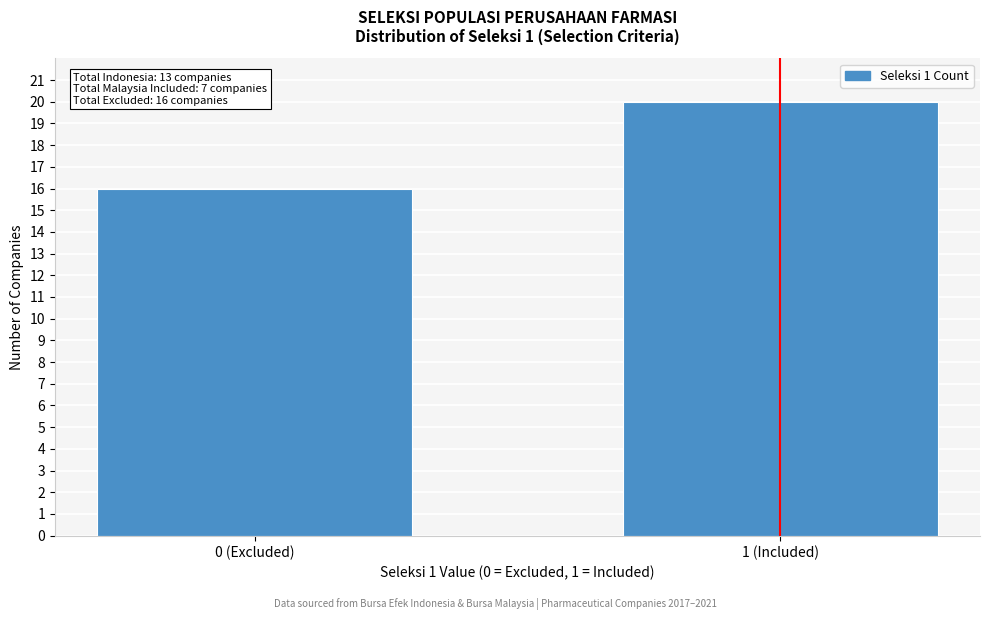

Reading right to left, transcribe all the data shown in this chart.

20	16